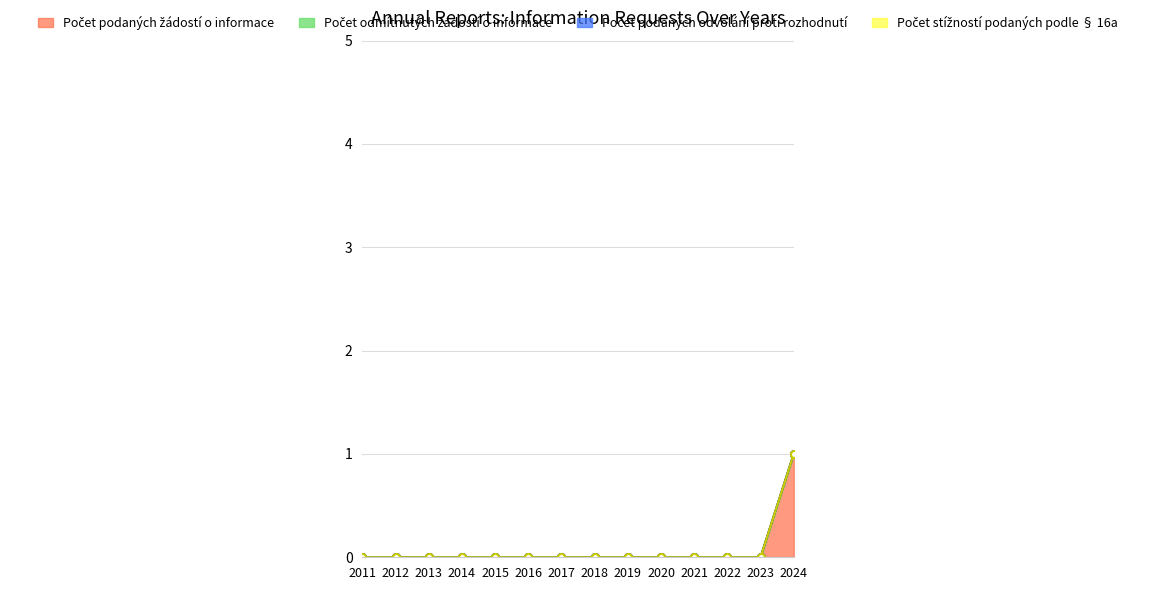

True or false: Počet podaných odvolání proti rozhodnutí and Počet odmítnutých žádostí o informace intersect in this chart.

False